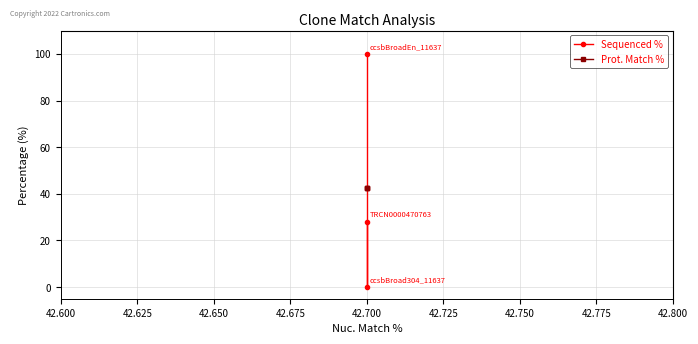

How many values in Sequenced % are above zero?

2